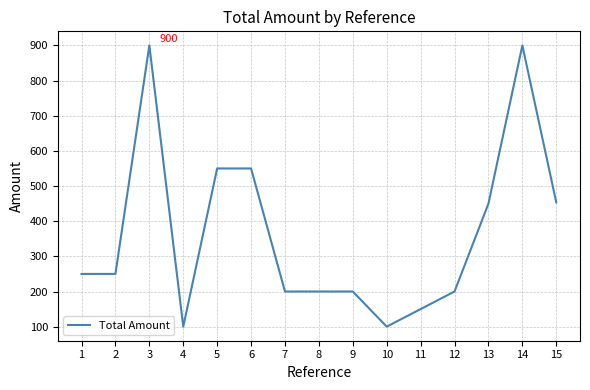

Does the chart have visible grid lines?

Yes